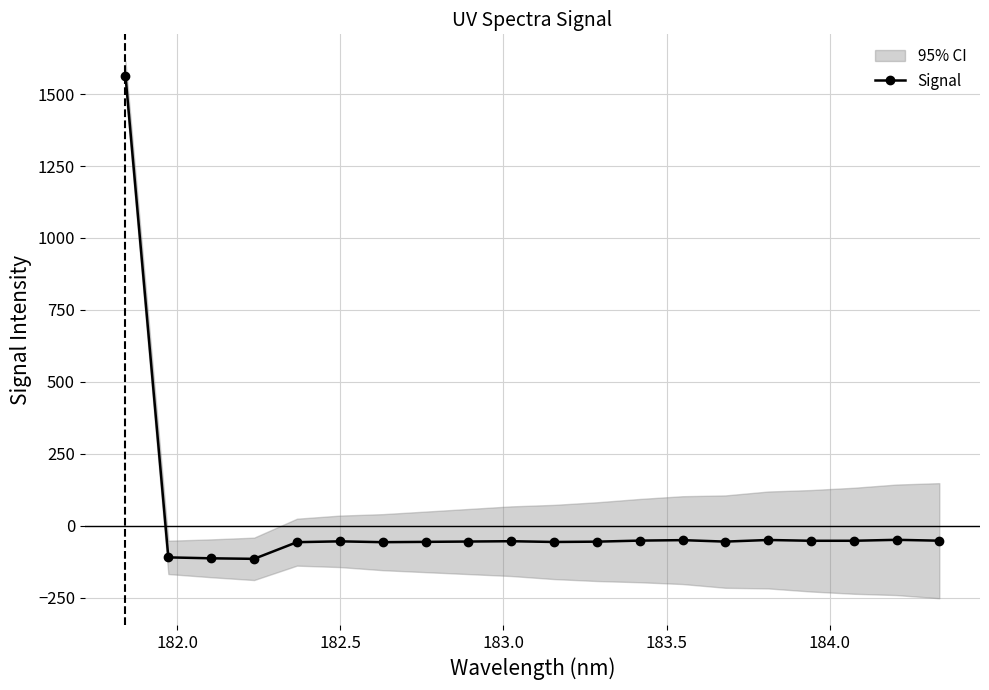

What is the lowest value of the Signal series?

-115.4